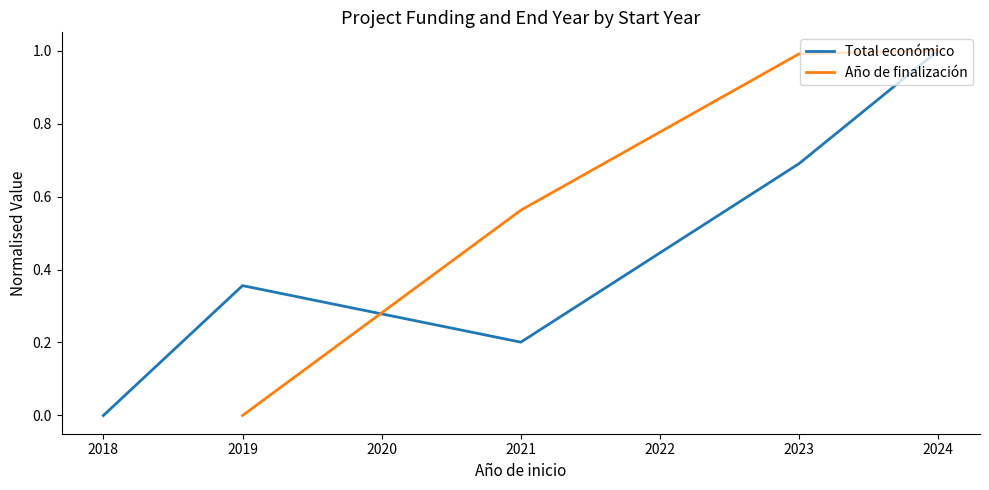

True or false: Total económico has a value of 0.2 at 2019.

False